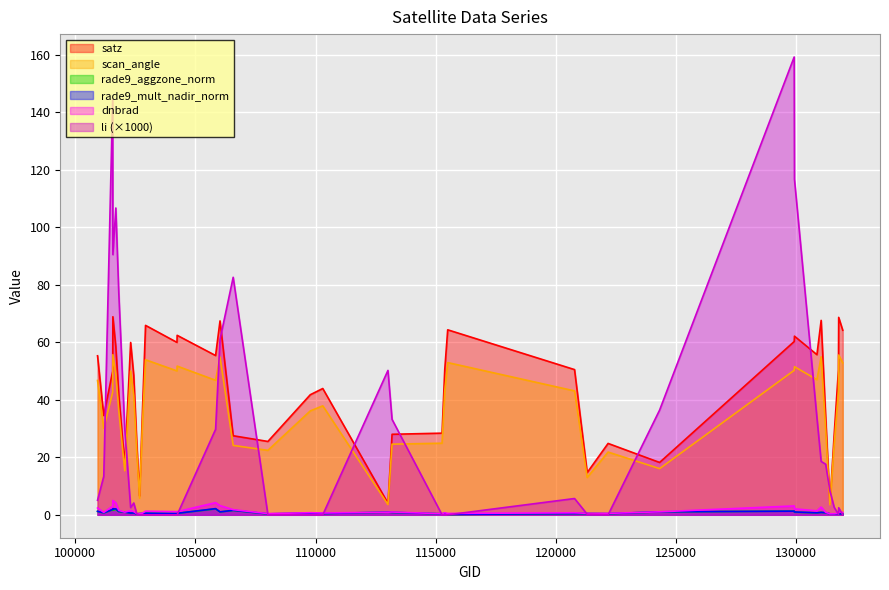

How many values in the satz series are below 49?

20